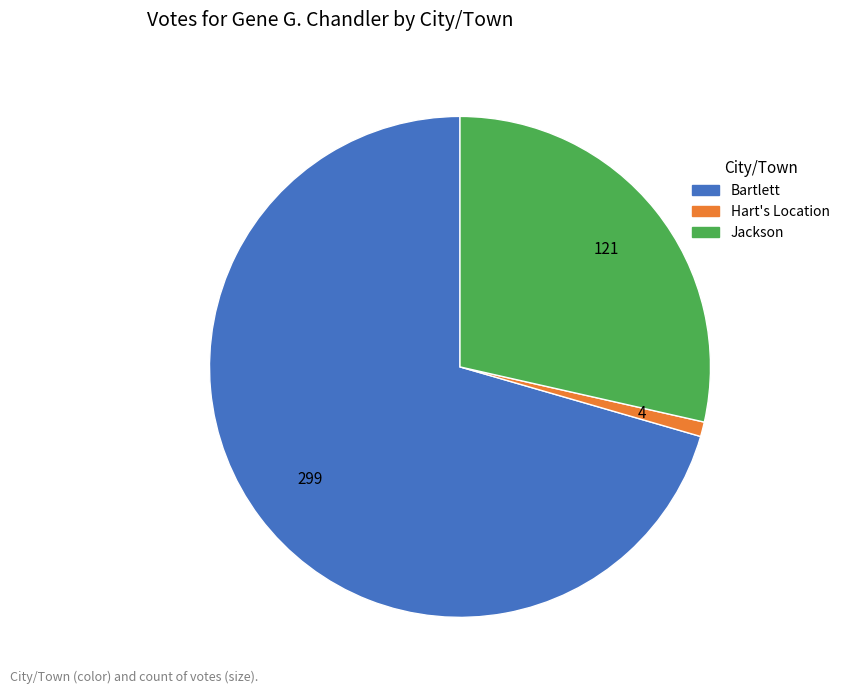

Which has a higher value, Bartlett or Jackson?

Bartlett